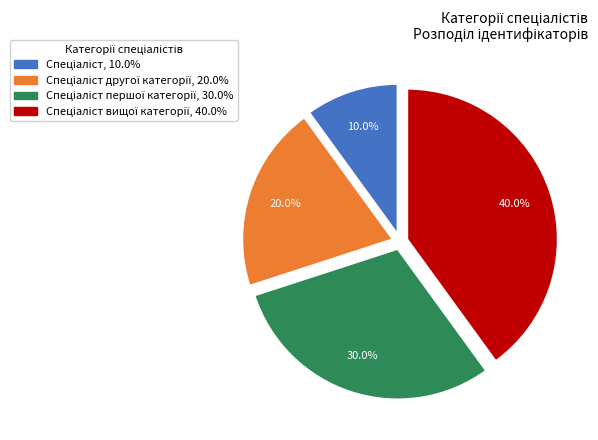

Does any single category account for the majority?

No